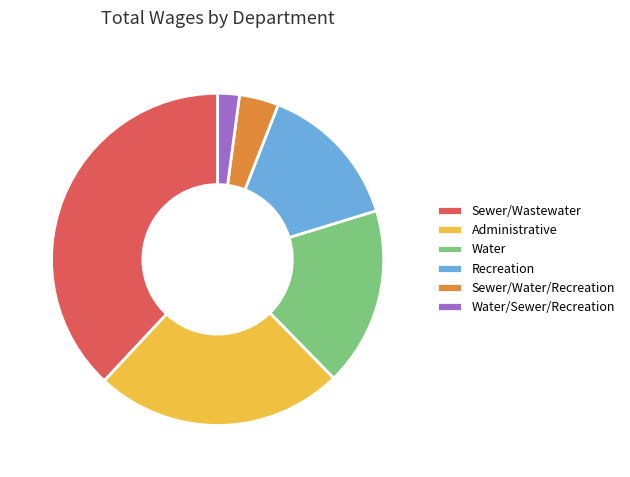

Rank the categories by value from highest to lowest.

Sewer/Wastewater, Administrative, Water, Recreation, Sewer/Water/Recreation, Water/Sewer/Recreation